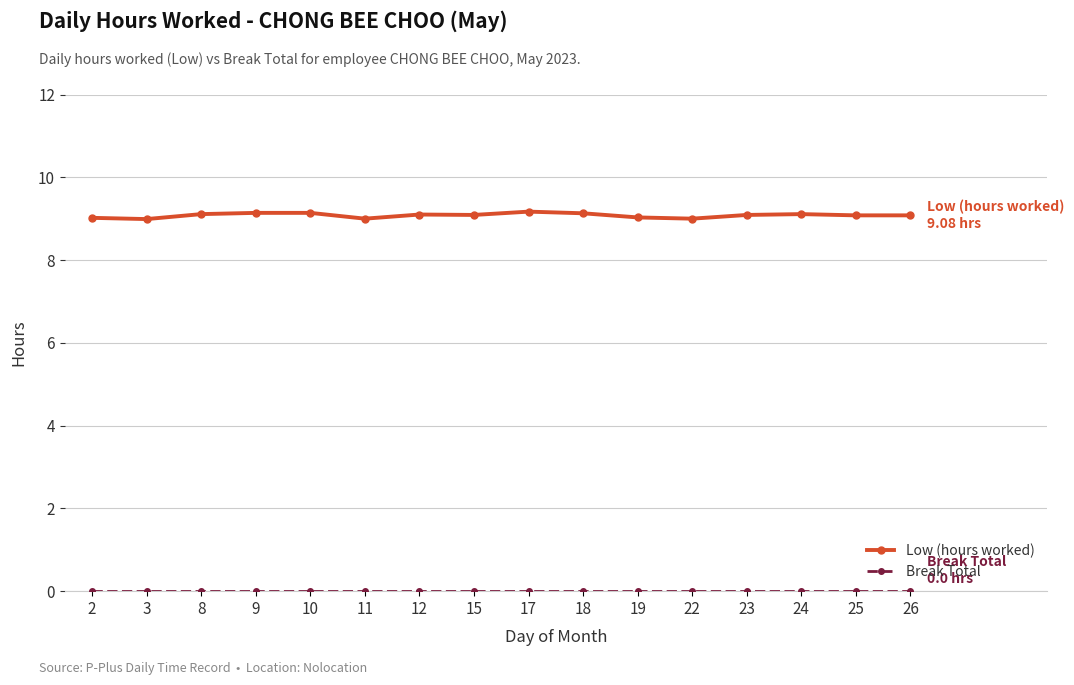

Is it true that Low (hours worked) equals 9.0 at 22?

True